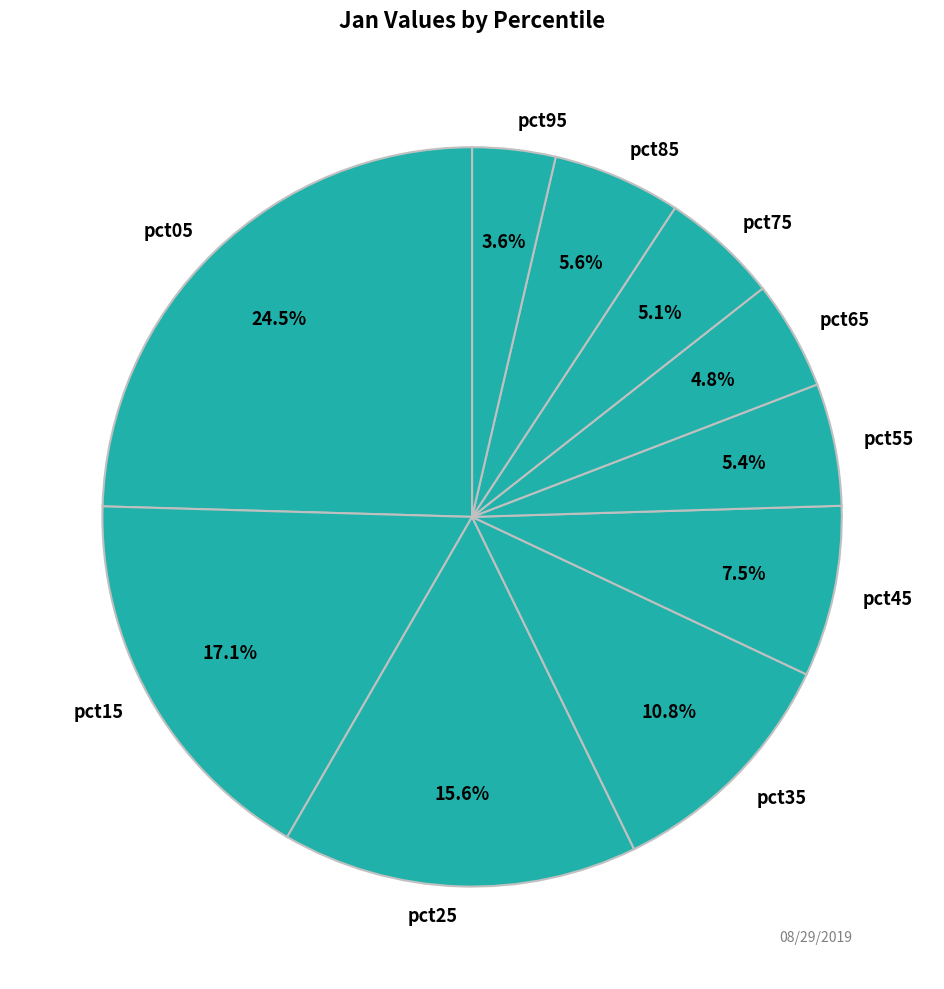

True or false: pct75 accounts for 5% of the total.

True